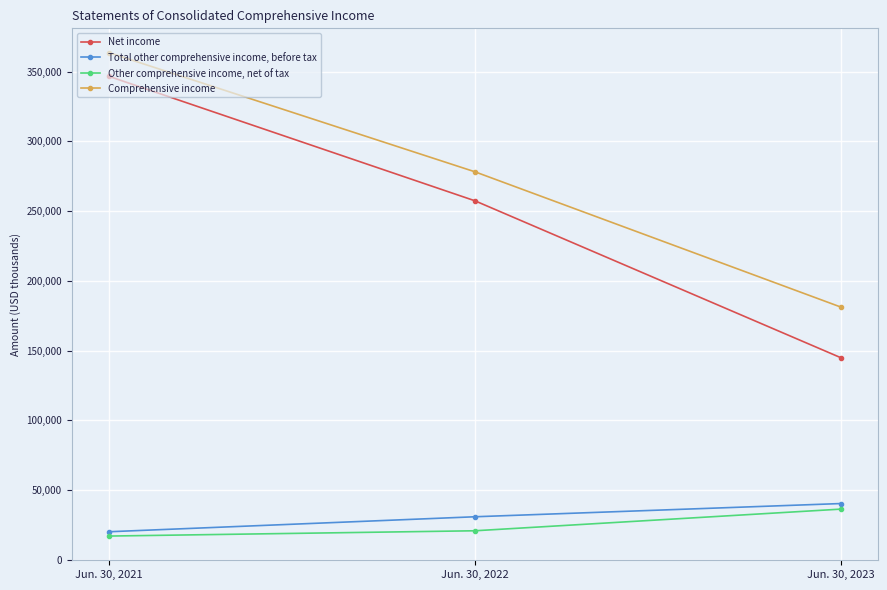

Which series has the largest range (max minus min)?

Net income